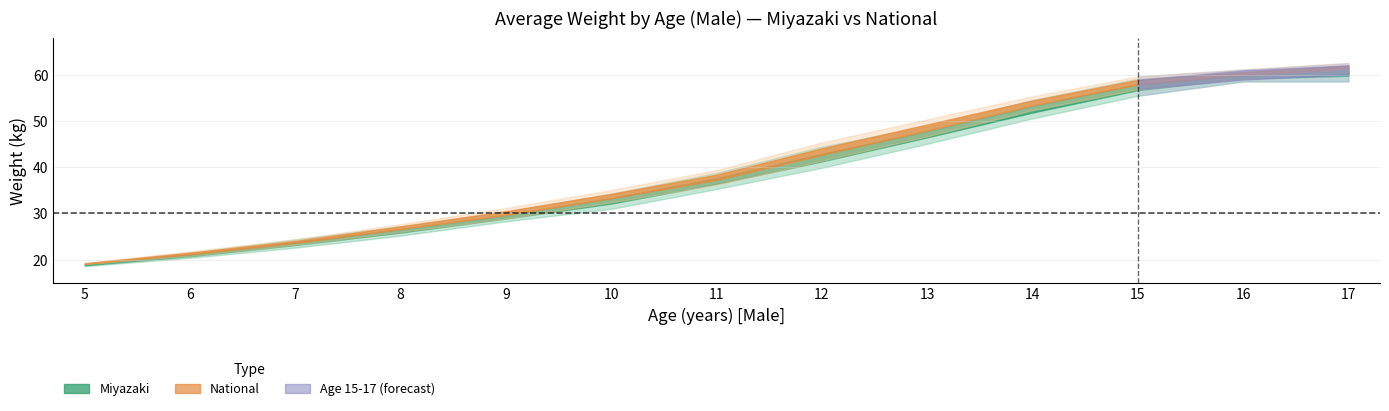

The value of Miyazaki_H2 at 17 is 61.8. True or false?

True